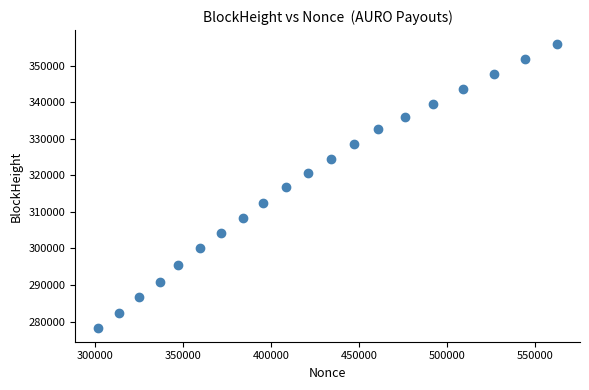

What is the range of X values (max minus min)?

260499